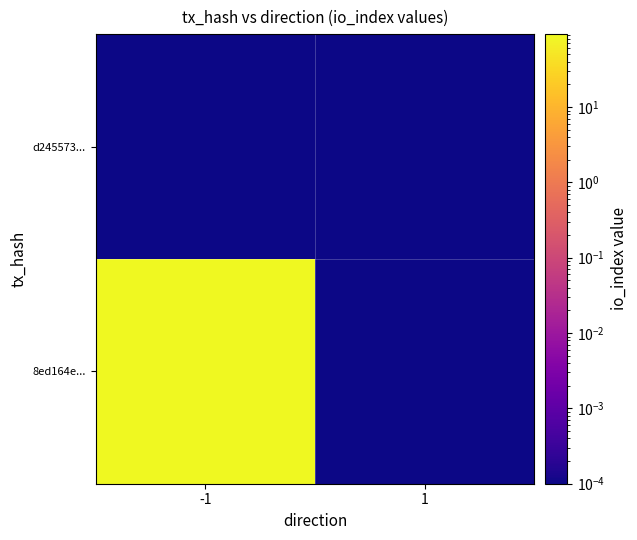

What is the total value across all series at -1?

93.0